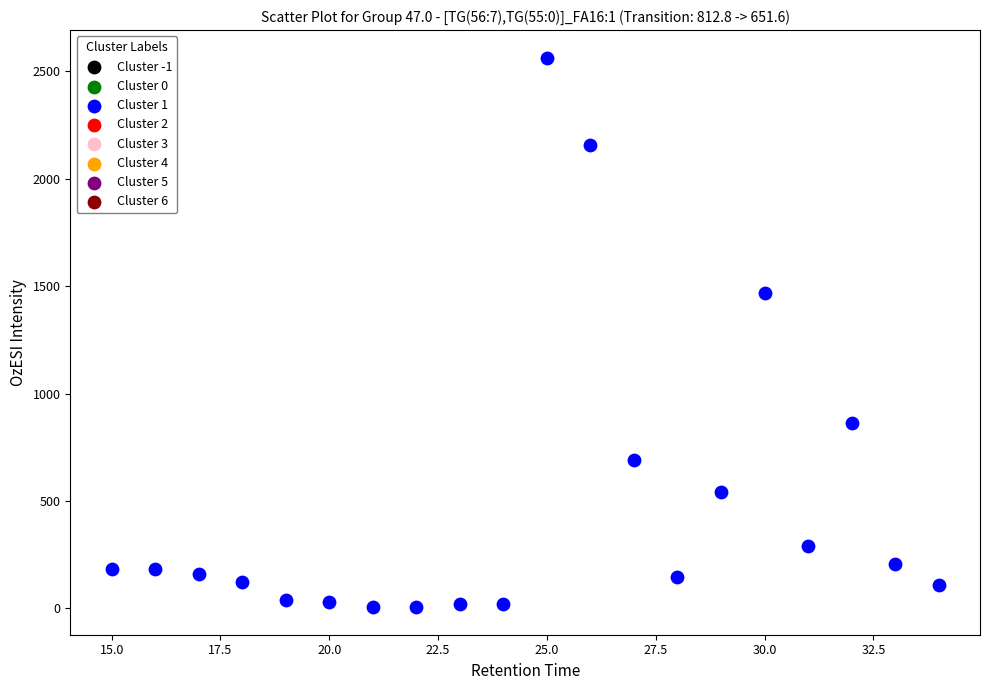

What is the range of X values (max minus min)?

19